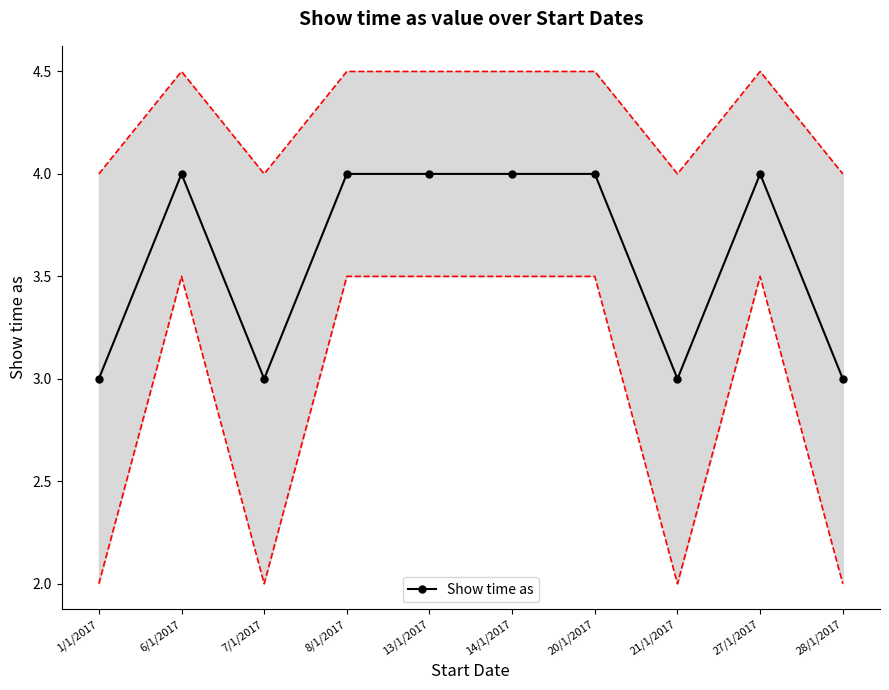

What is the difference between the second highest and second lowest values?

1